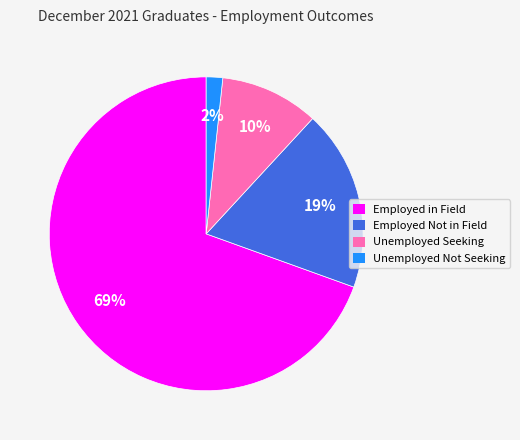

How many slices are in this pie chart?

4